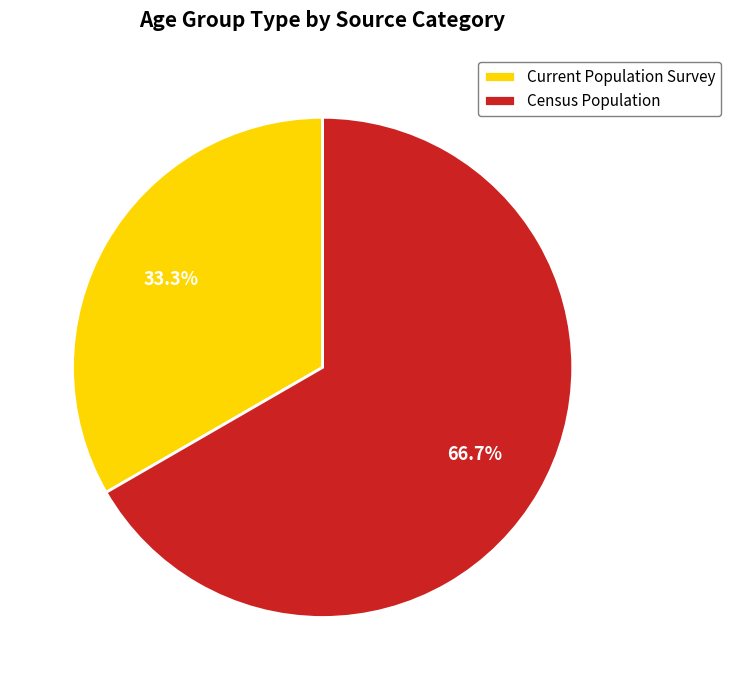

Combined, do Current Population Survey and Census Population account for over 50%?

Yes